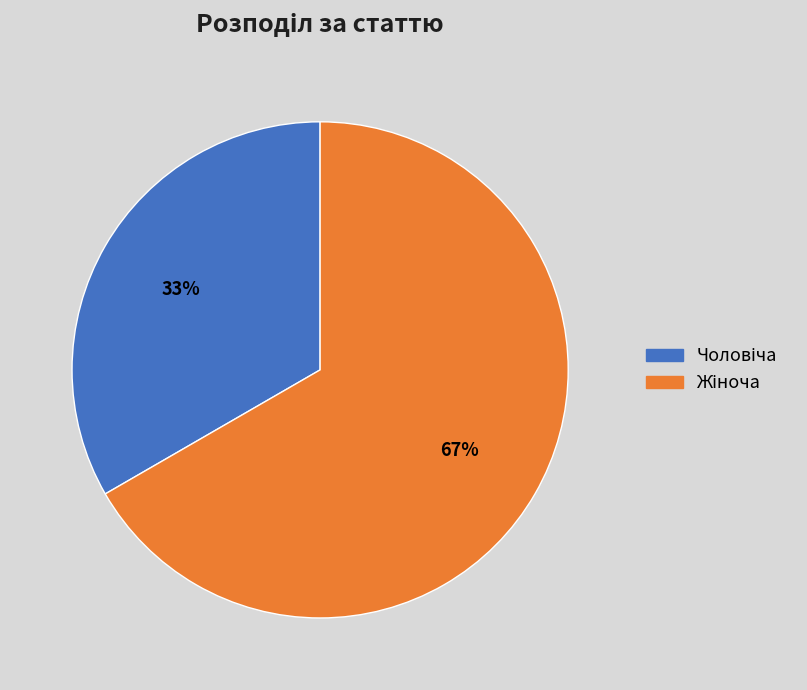

How many slices are in this pie chart?

2